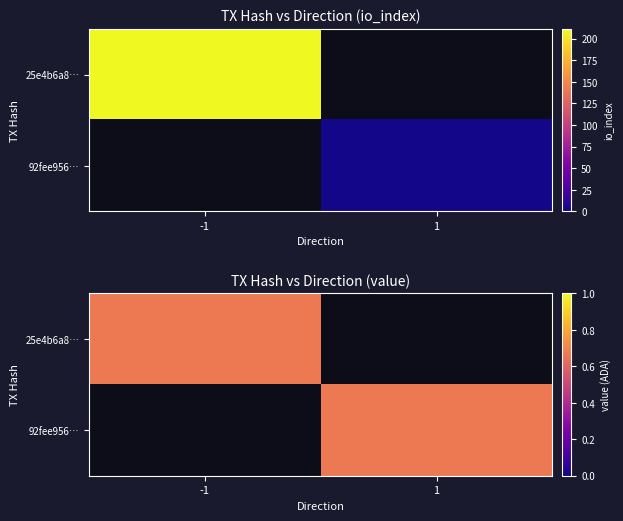

At how many categories does at least one series exceed 139?

1